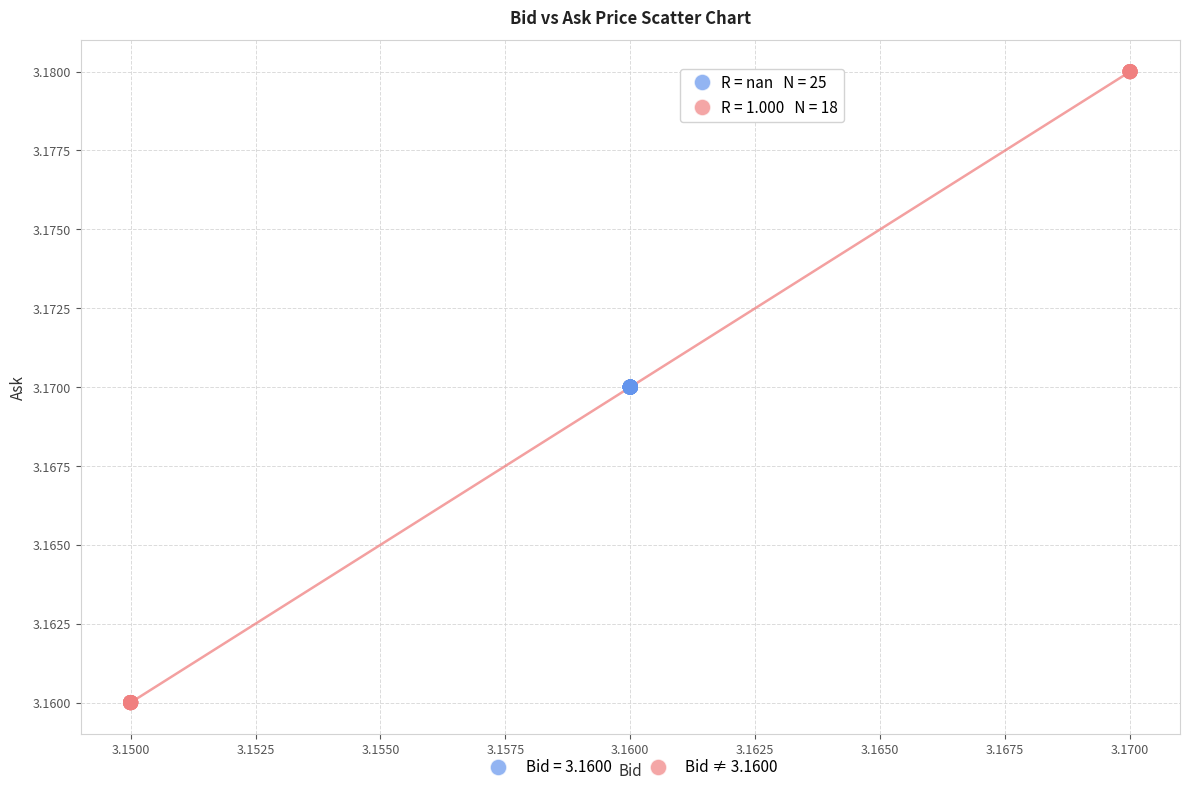

Which series reaches the minimum Y coordinate?

Bid ≠ 3.1600